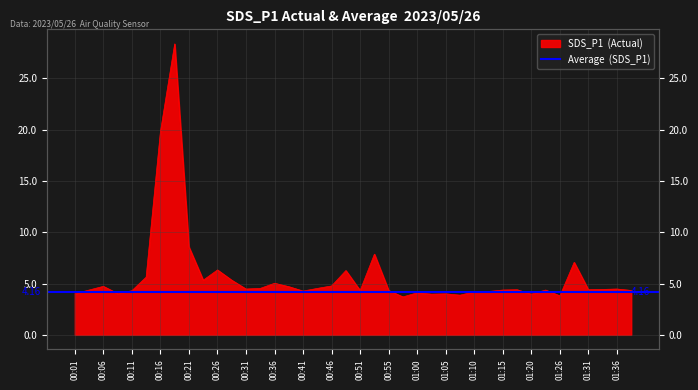

How many data points are less than 4?

5